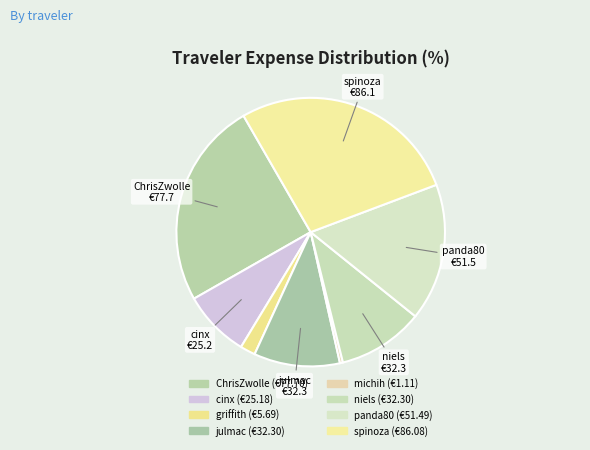

What is the largest slice in the pie chart?

spinoza